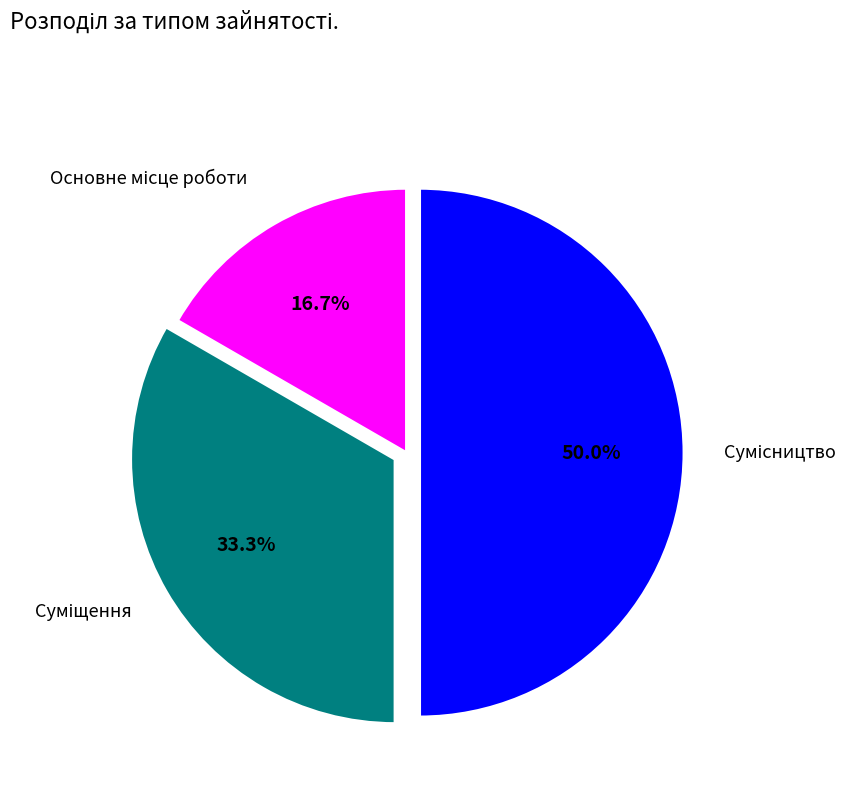

What is the change in value from Основне місце роботи to Суміщення?

+1